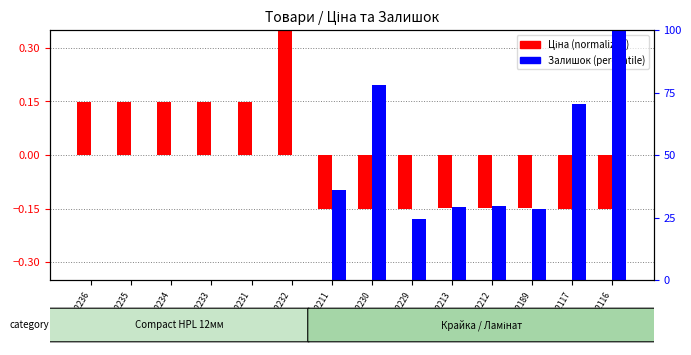

How many Ціна (normalized) values are between 0 and 1?

6